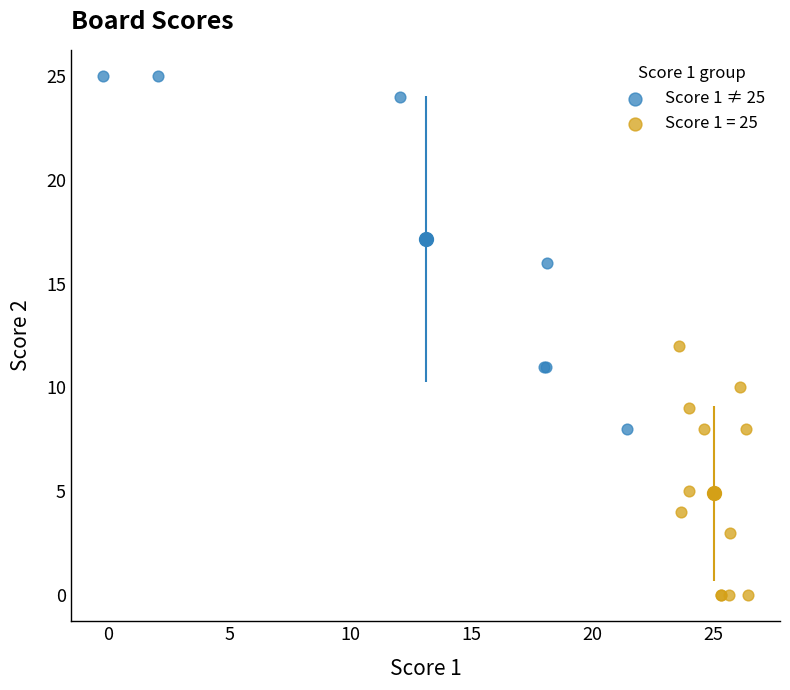

Which series contains the highest Y value?

Score 1 ≠ 25